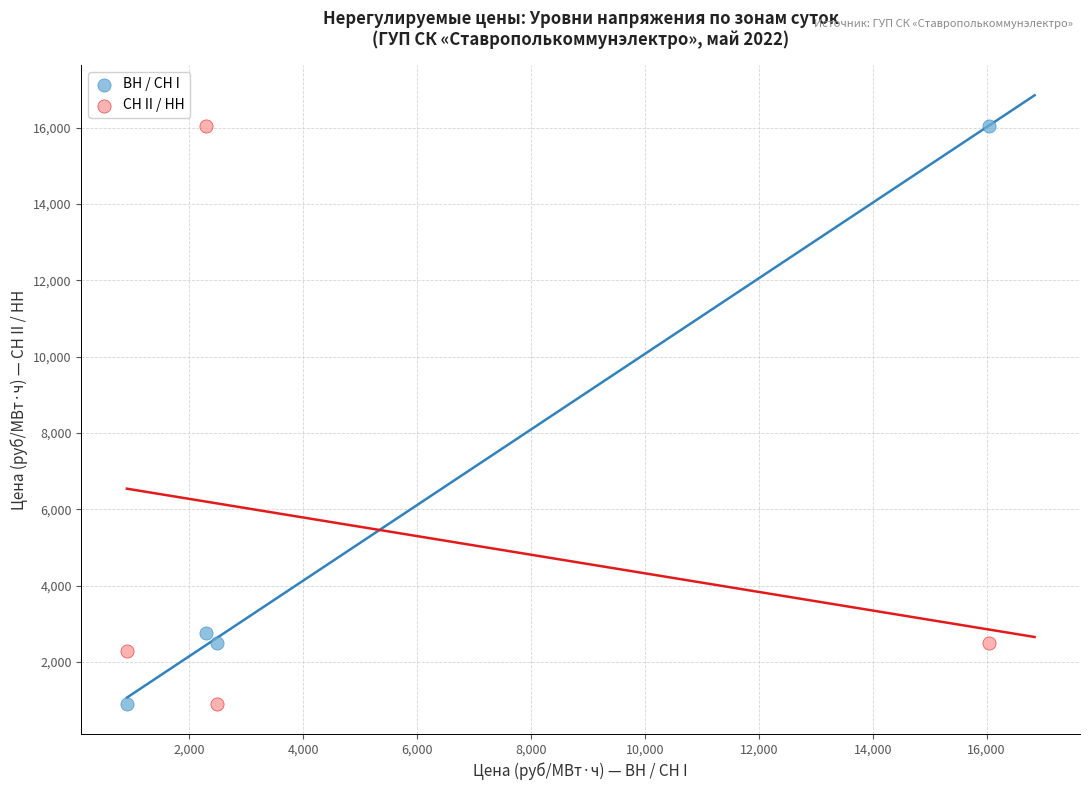

What are all the series names shown in the legend?

BH / CH I, CH II / HH